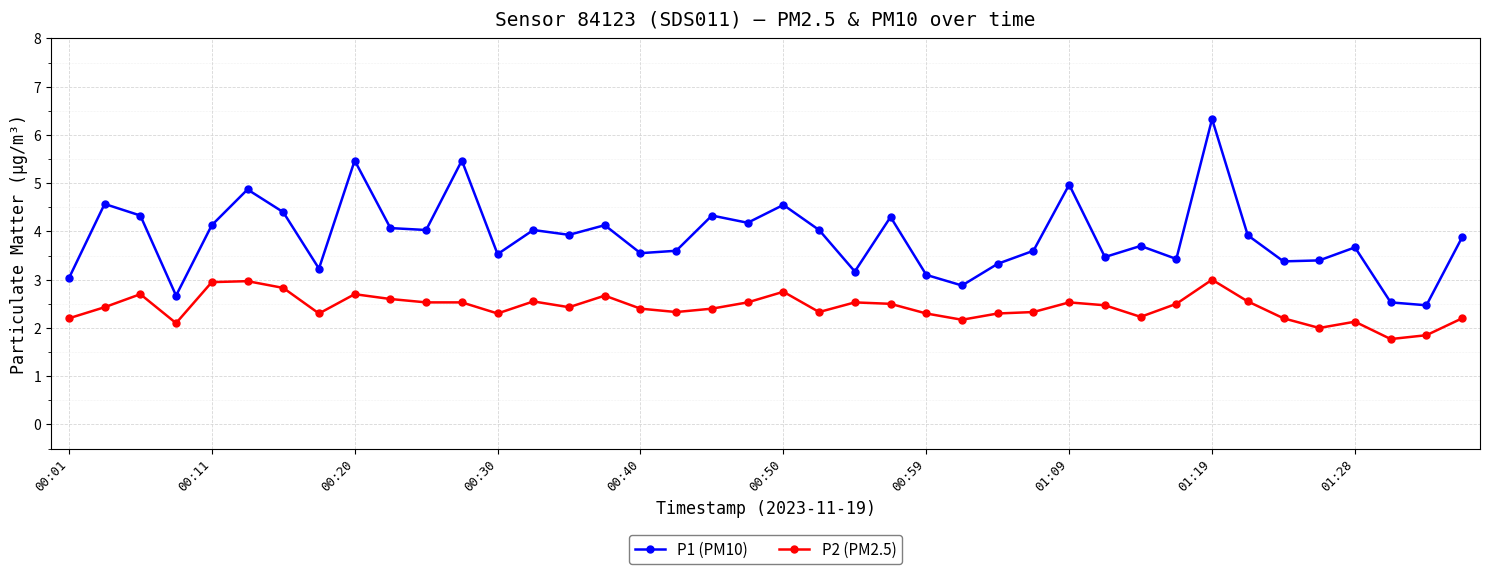

True or false: P2 (PM2.5) and P1 (PM10) cross at least once.

False